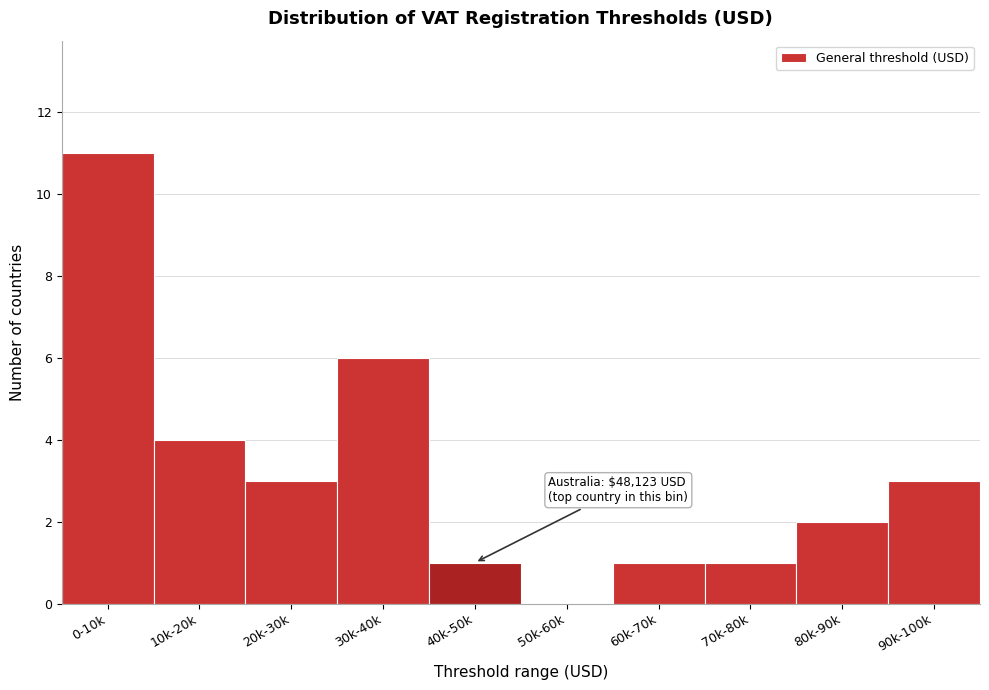

Reading left to right, extract all data points from this chart.

0-10k=11	10k-20k=4	20k-30k=3	30k-40k=6	40k-50k=1	50k-60k=0	60k-70k=1	70k-80k=1	80k-90k=2	90k-100k=3